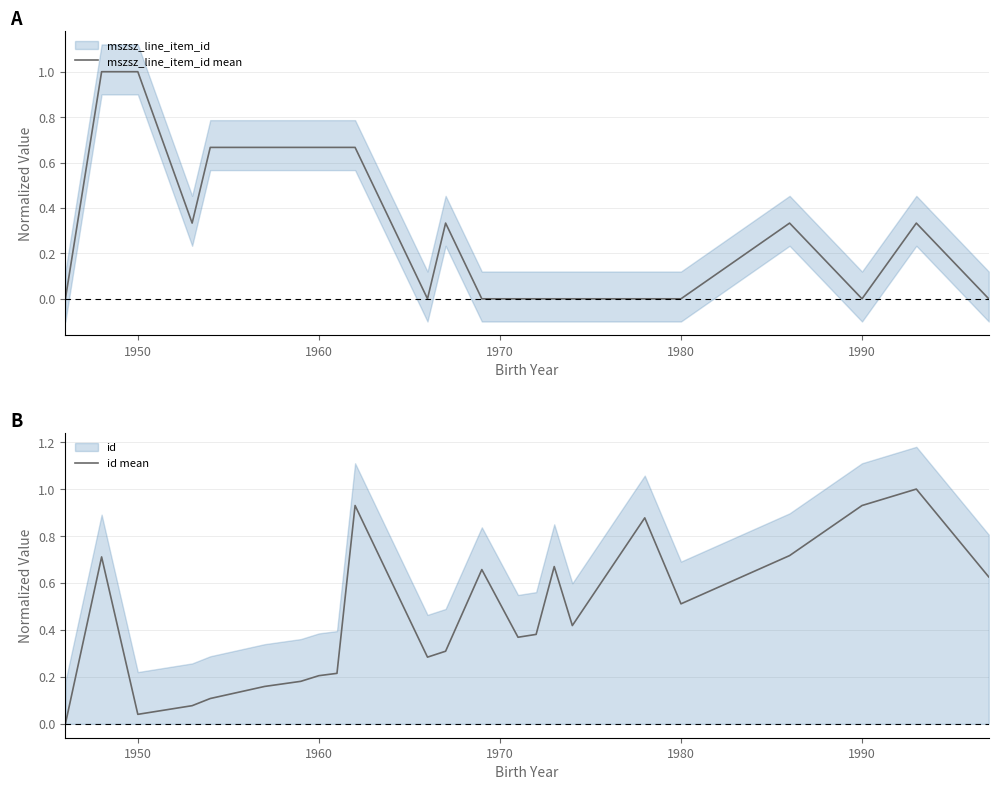

What is the highest value of the mszsz_line_item_id mean series?

1.0